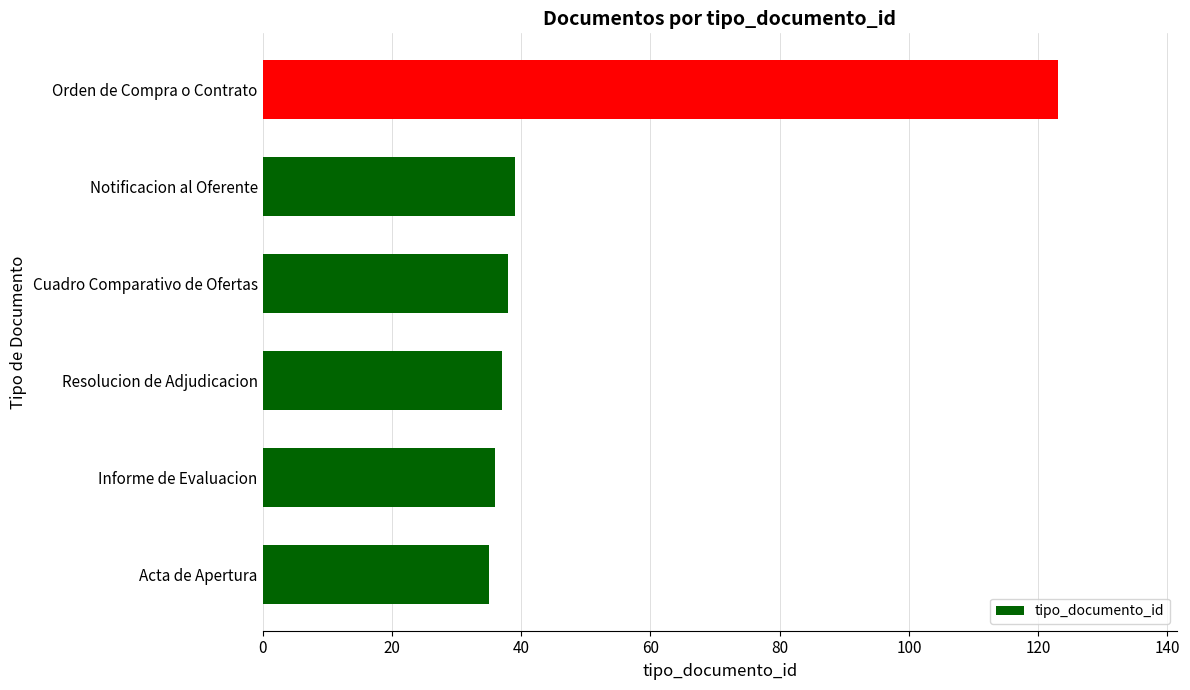

What value does the data have at Orden de Compra o Contrato?

123